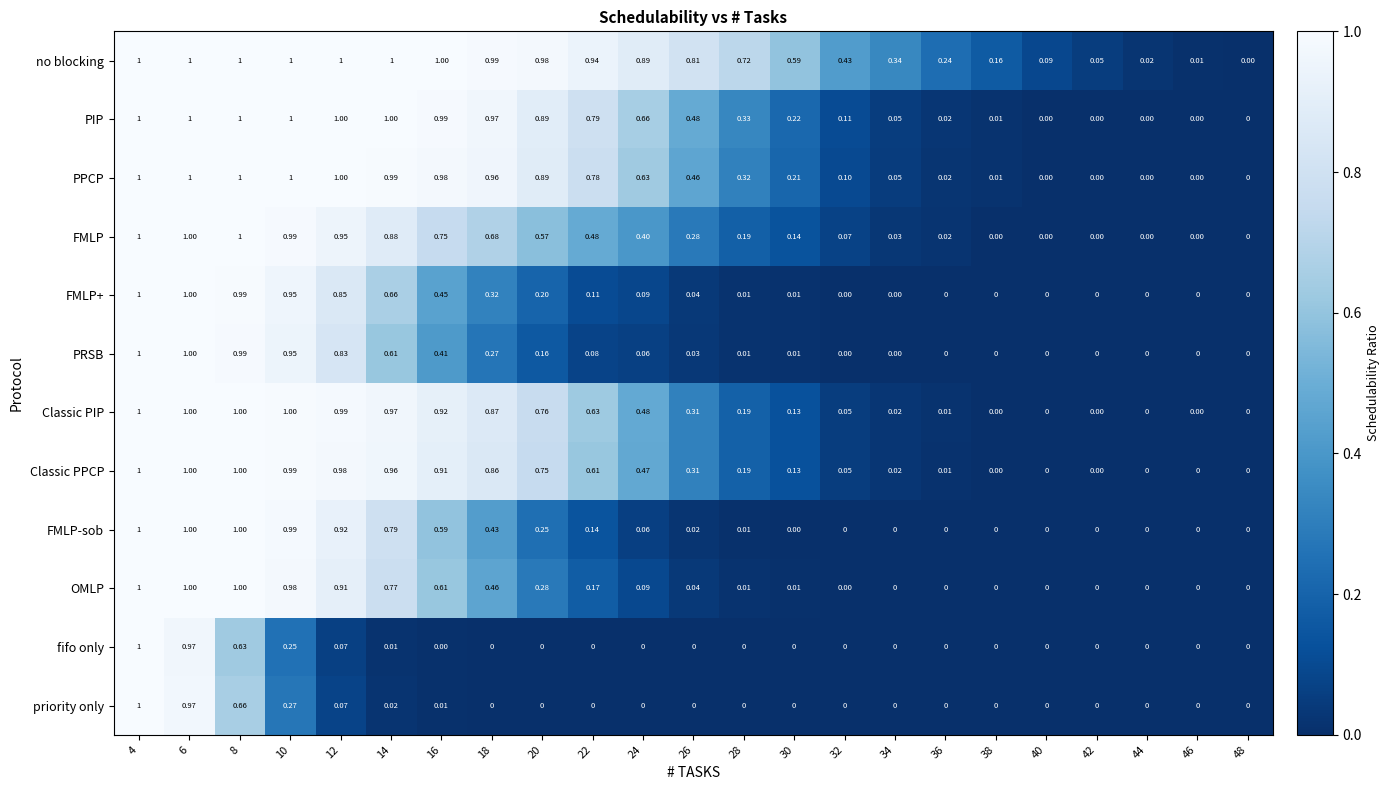

What is the maximum value shown in the chart?

1.0